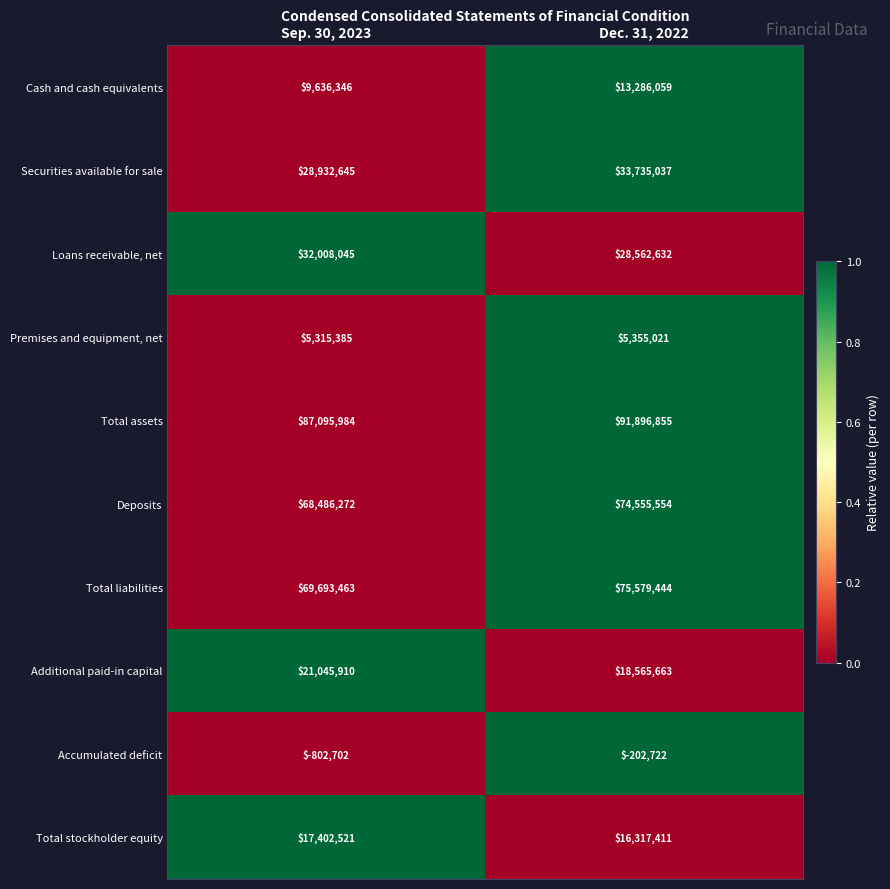

Reading left to right, extract all data points from this chart.

Cash and cash equivalents: 9636346	13286059
Securities available for sale: 28932645	33735037
Loans receivable, net: 32008045	28562632
Premises and equipment, net: 5315385	5355021
Total assets: 87095984	91896855
Deposits: 68486272	74555554
Total liabilities: 69693463	75579444
Additional paid-in capital: 21045910	18565663
Accumulated deficit: -802702	-202722
Total stockholder equity: 17402521	16317411